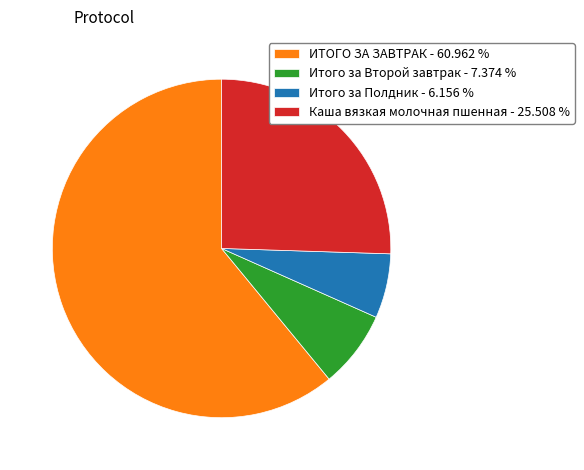

Rank the categories by value from lowest to highest.

Итого за Полдник, Итого за Второй завтрак, Каша вязкая молочная пшенная, ИТОГО ЗА ЗАВТРАК